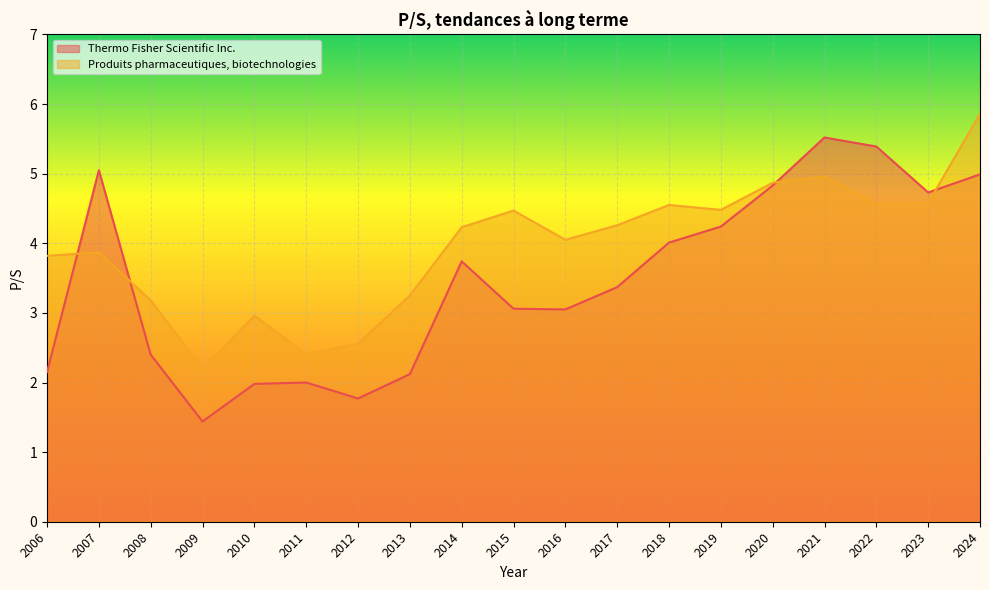

Does the chart display data point markers on the line(s)?

No